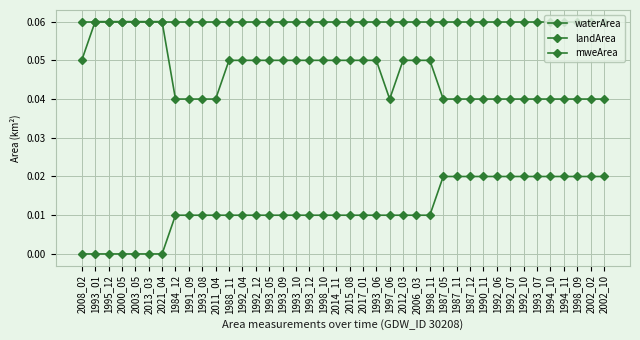

How many lines are shown in the chart?

3